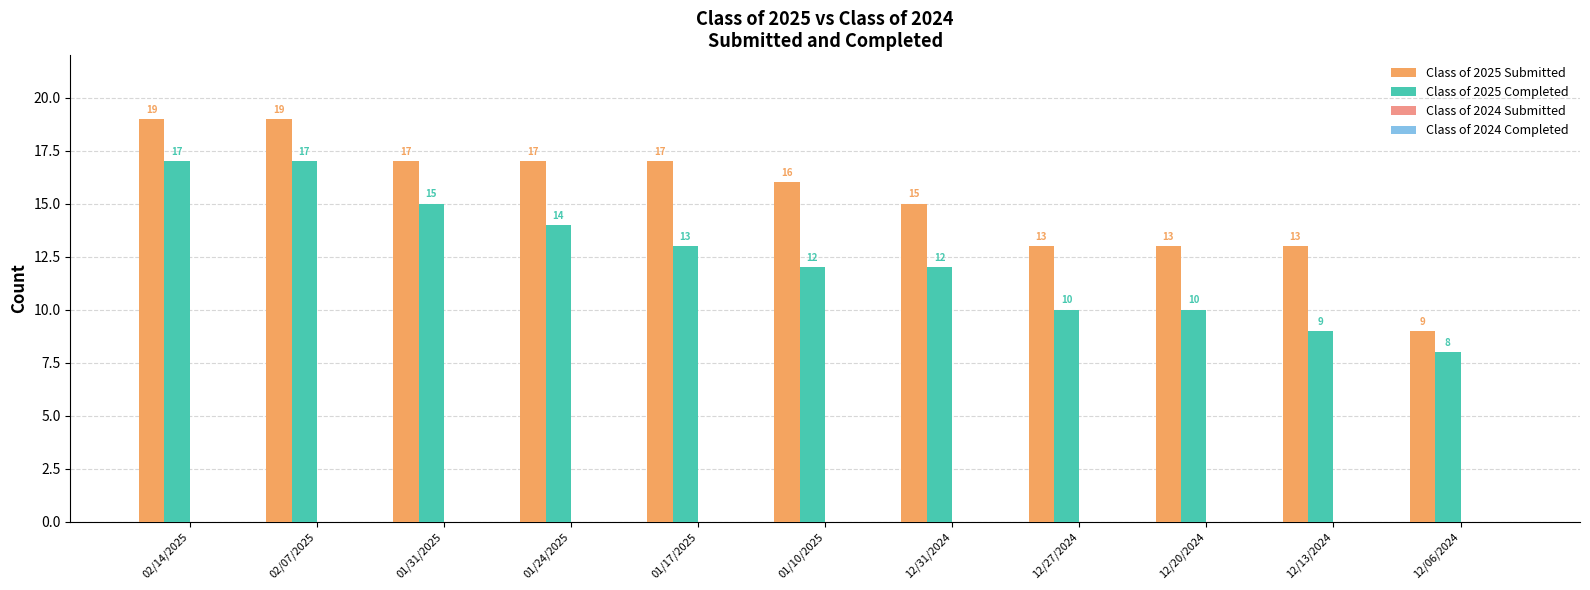

How many Class of 2025 Submitted values are between 13 and 17?

8